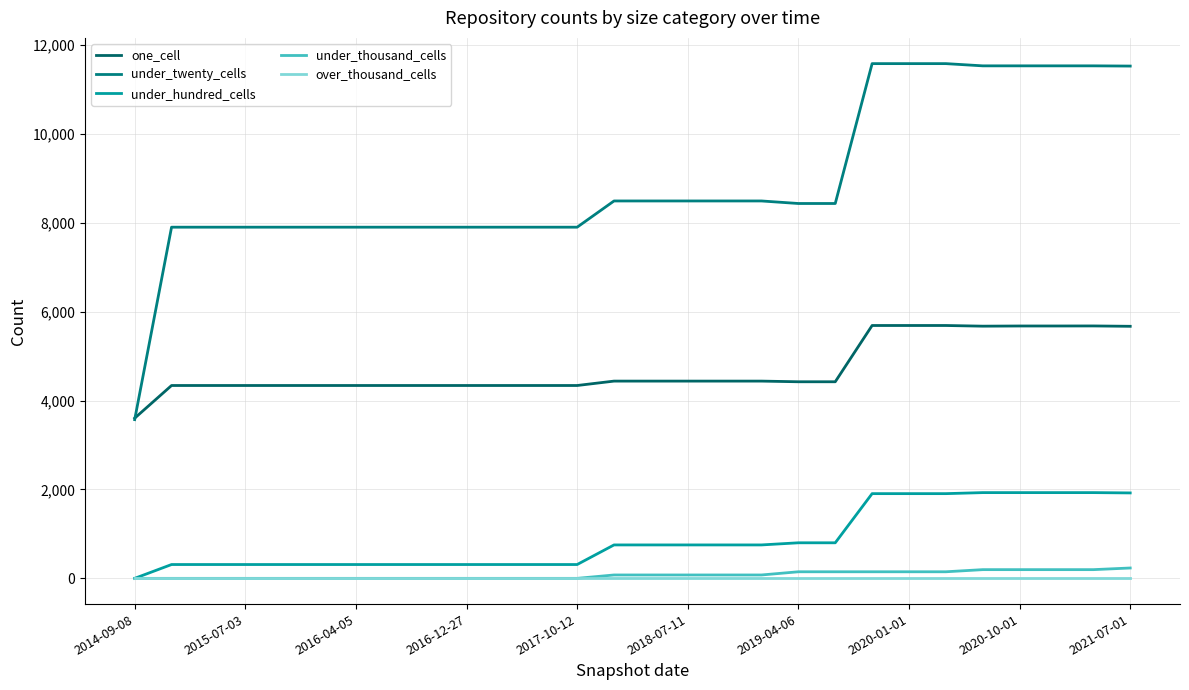

Does the chart have visible grid lines?

Yes